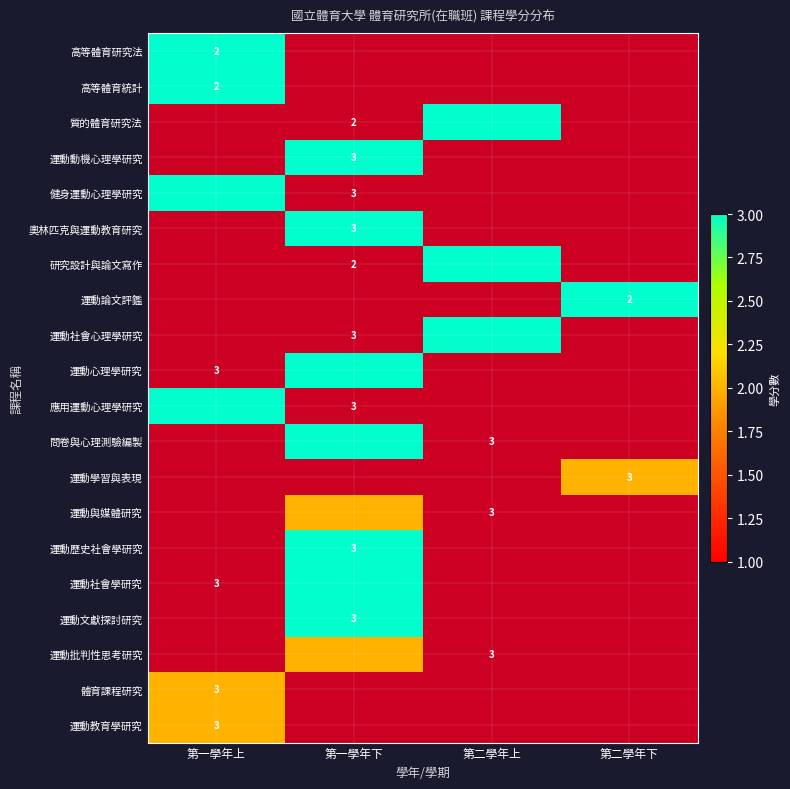

How many categories are shown in the chart?

4